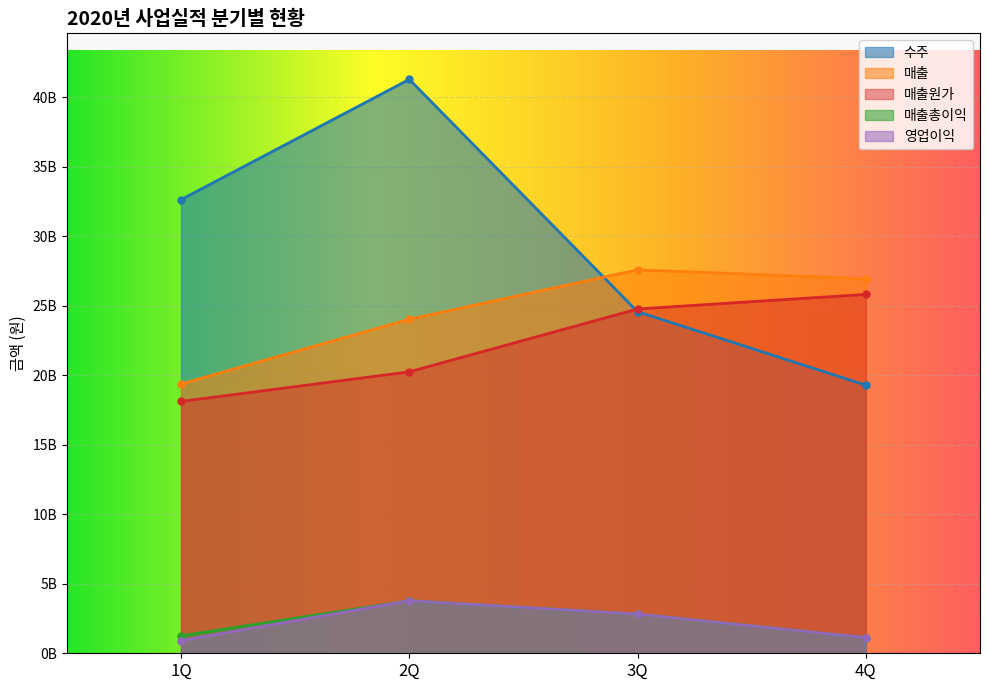

What is the sum of all 매출 values?

97890037974